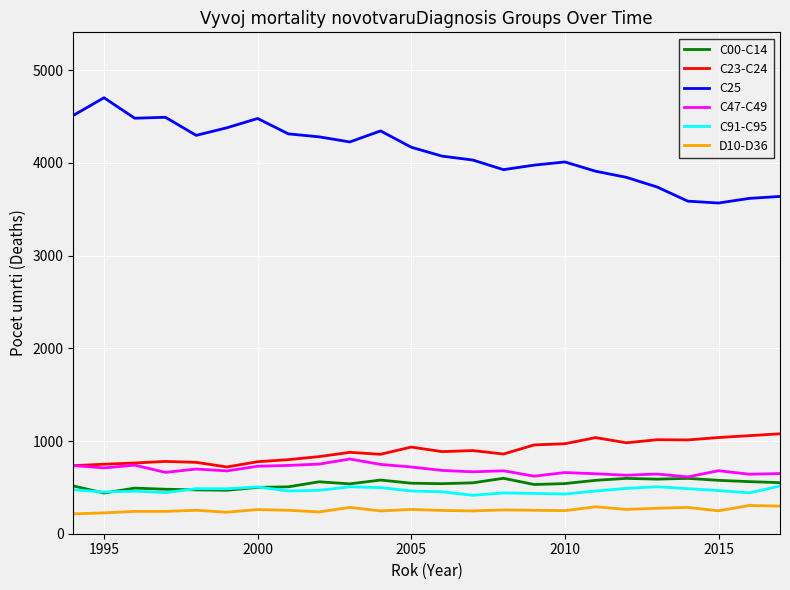

True or false: C47-C49 and C25 cross at least once.

False